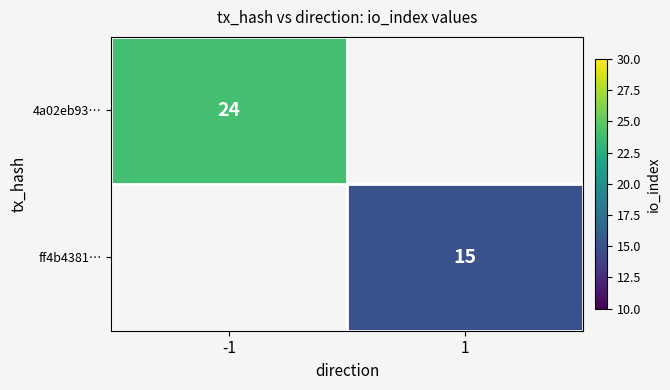

The value of 4a02eb93… at -1 is 6. True or false?

False